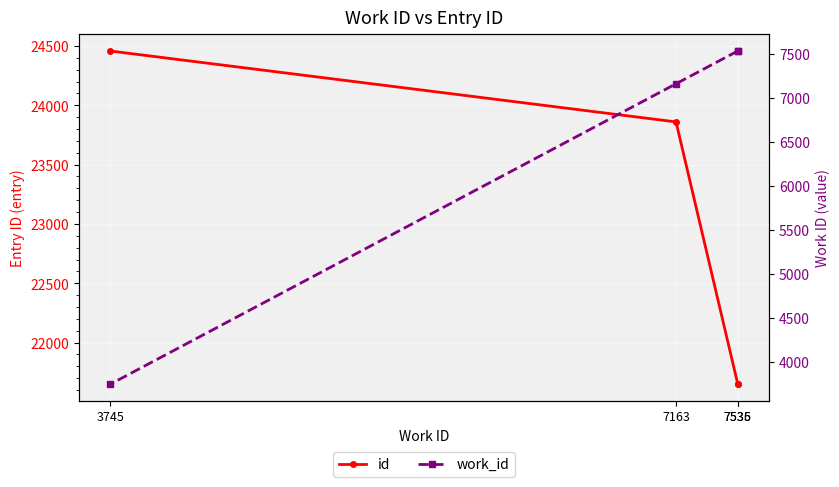

At which label does work_id reach its peak?

7536